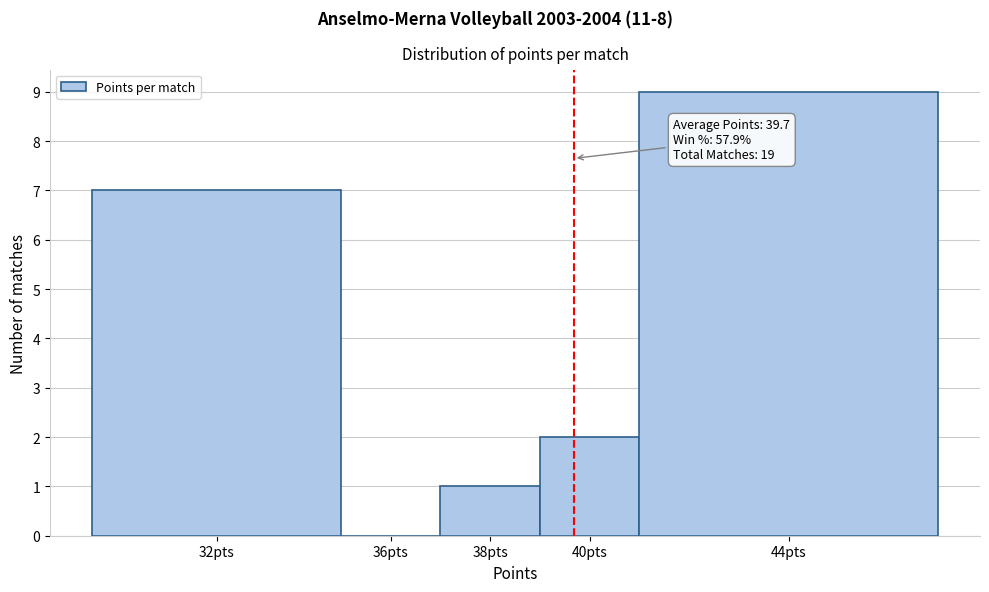

Reading left to right, transcribe all the data shown in this chart.

32pts=7	36pts=0	38pts=1	40pts=2	44pts=9